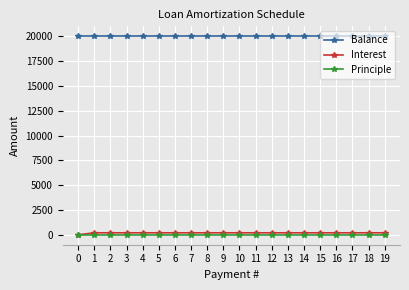

At how many categories does at least one series exceed 9416?

20